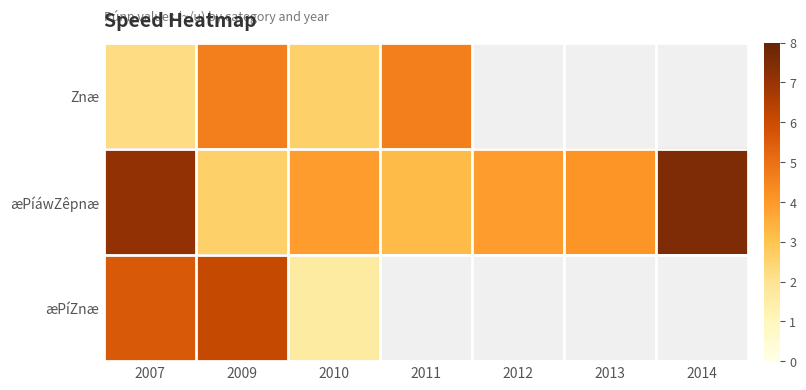

What is the minimum value shown in the chart?

1.6